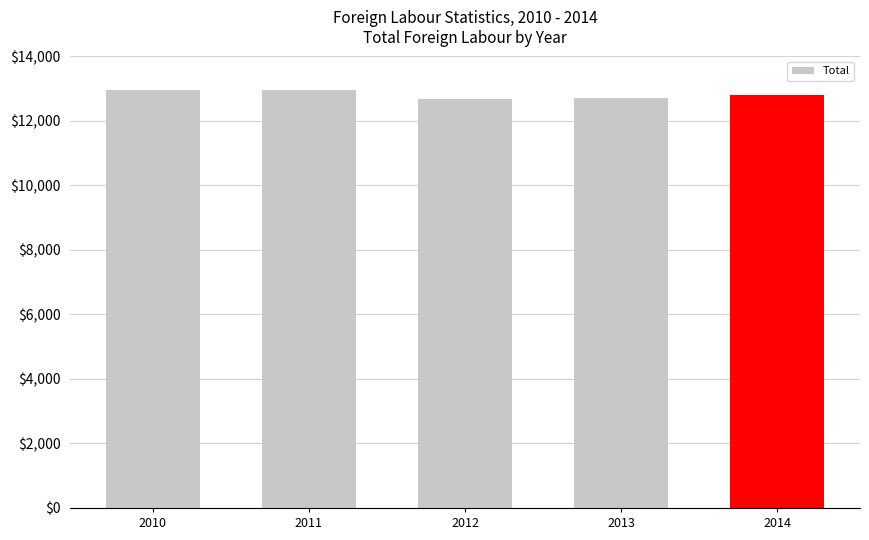

What is the difference between the second highest and minimum values?

280